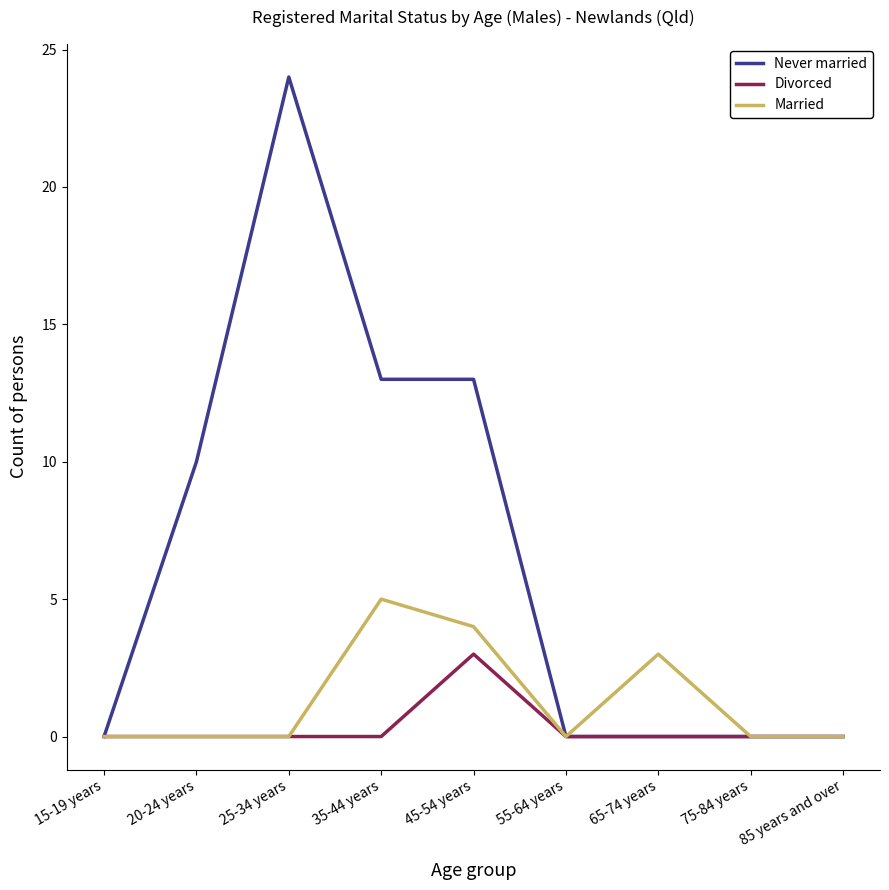

What is the greatest value displayed?

24